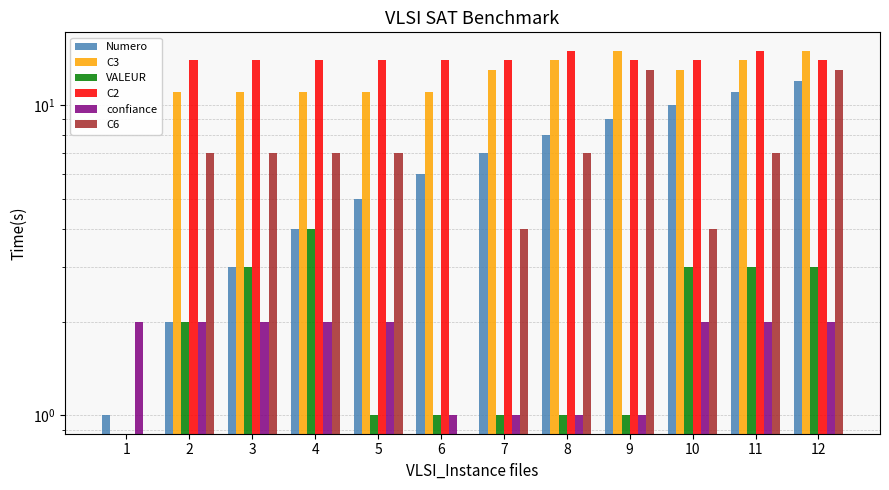

Count the confiance values in the range 1 to 2.

12